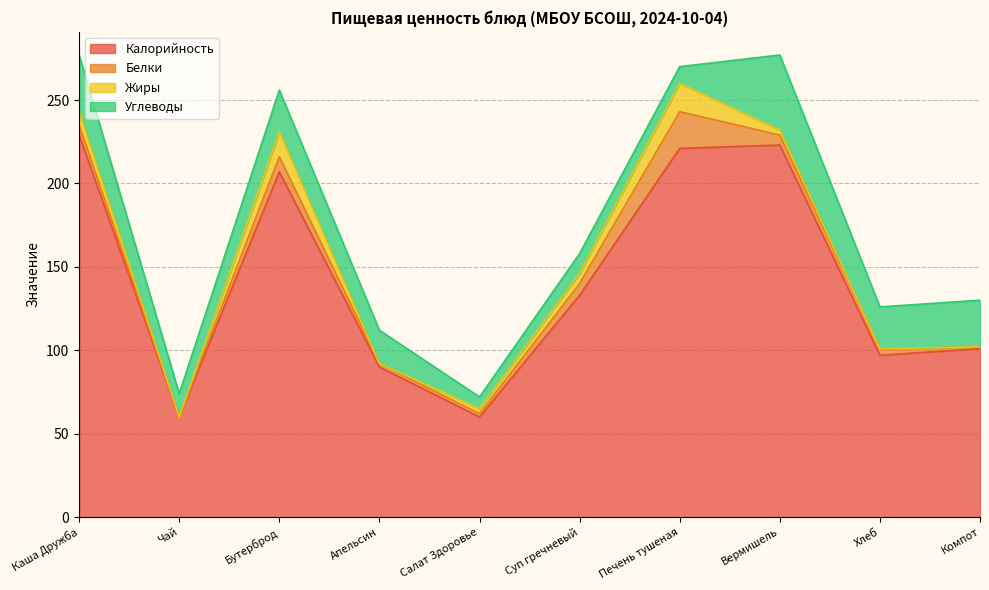

How many data points does each series have?

10